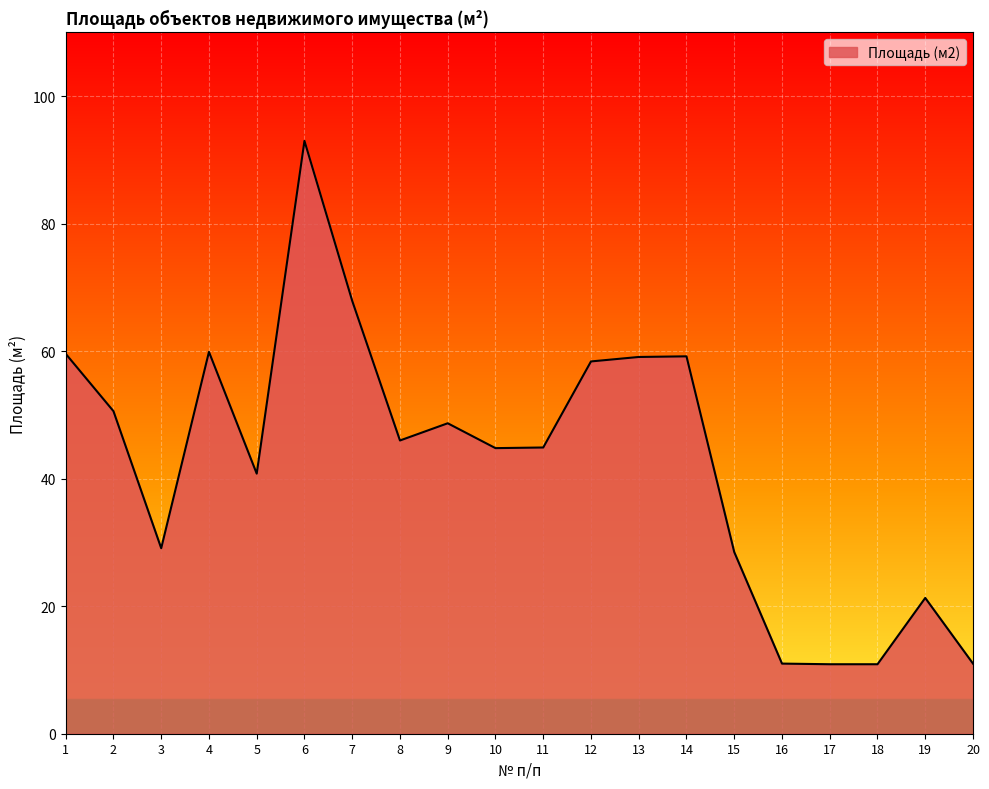

True or false: the data shows 46.0 at 8.

True